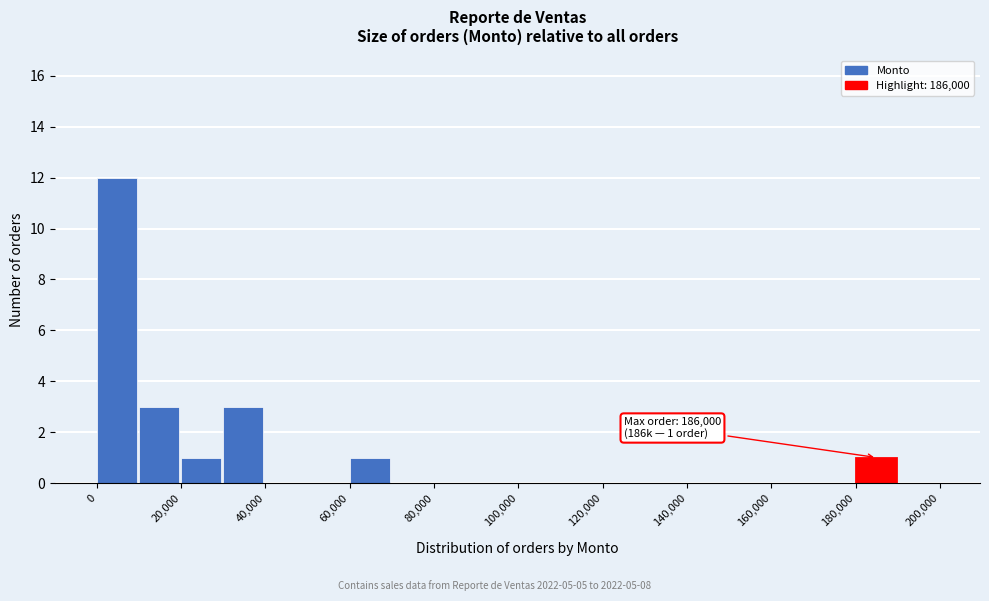

Which range on the x-axis has the tallest bar?

0 to 10000